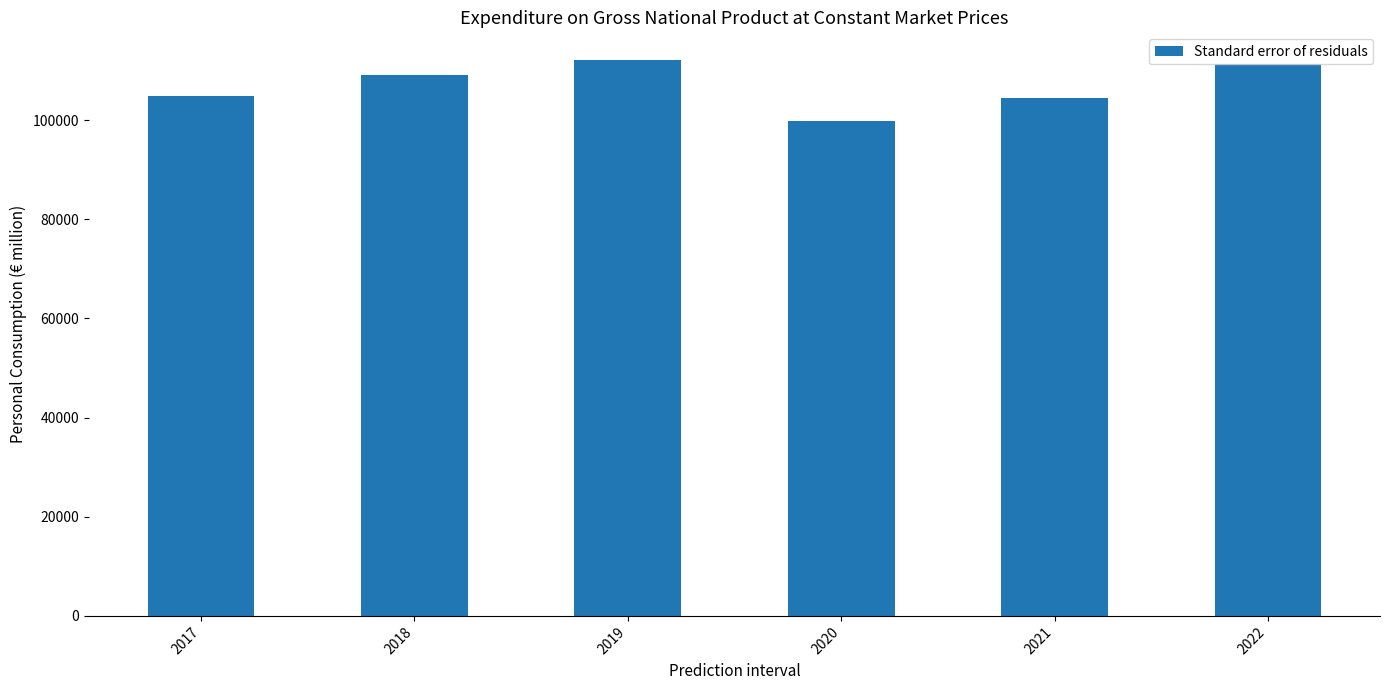

Are the bars grouped side by side (vs. stacked)?

No